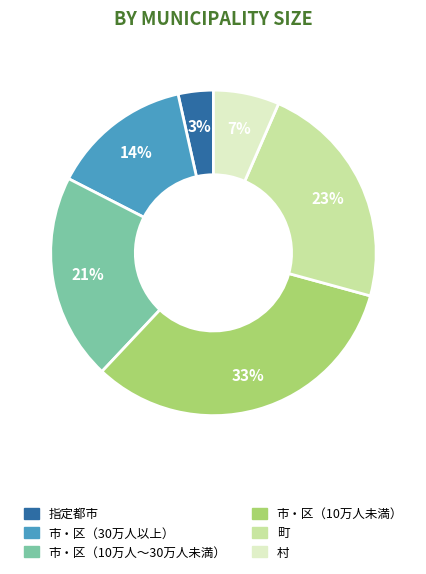

To the nearest percent, what is the average slice percentage?

17%